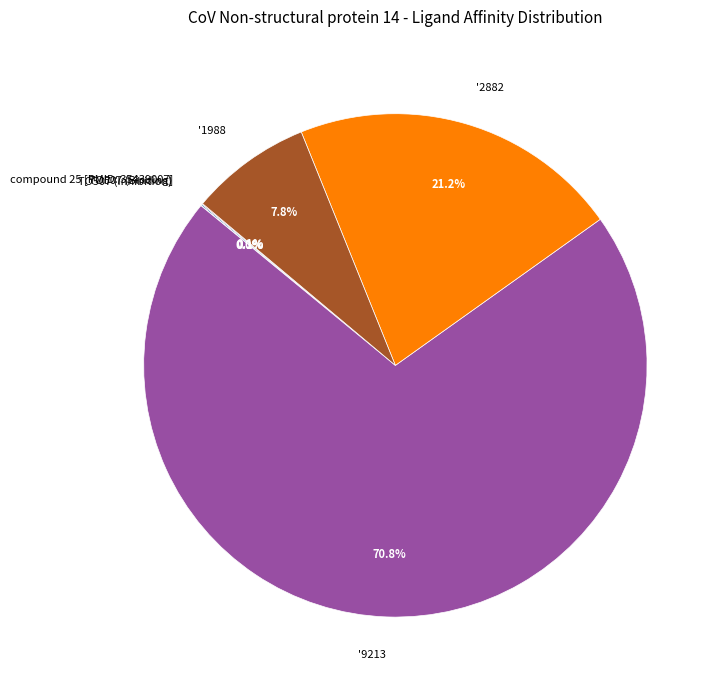

What is the largest slice in the pie chart?

'9213